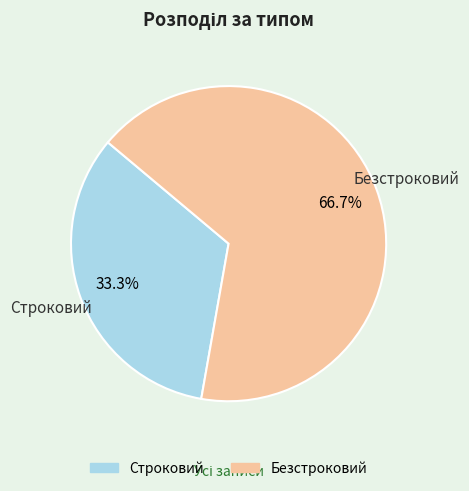

Combined, what portion of the pie is Безстроковий and Строковий?

100.0%